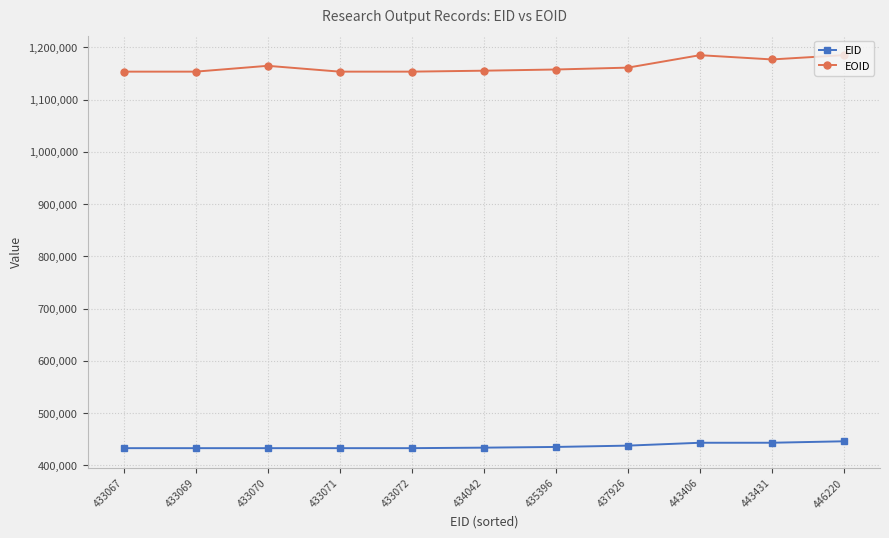

What is the lowest value of the EOID series?

1153579